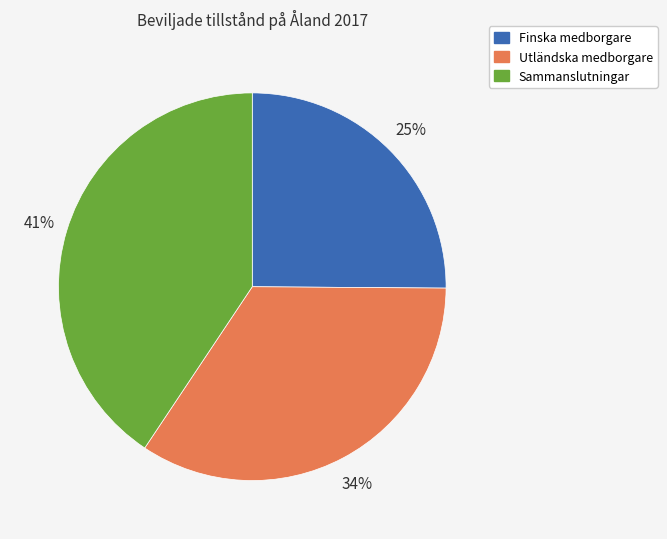

True or false: Sammanslutningar accounts for 30% of the total.

False